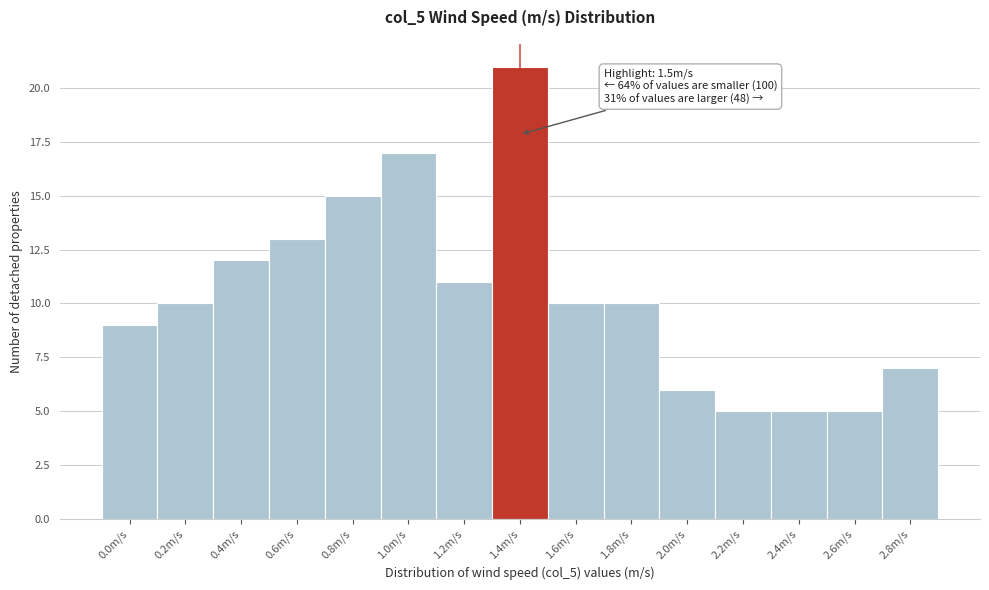

Reading left to right, what are all the values shown in this chart?

9	10	12	13	15	17	11	21	10	10	6	5	5	5	7